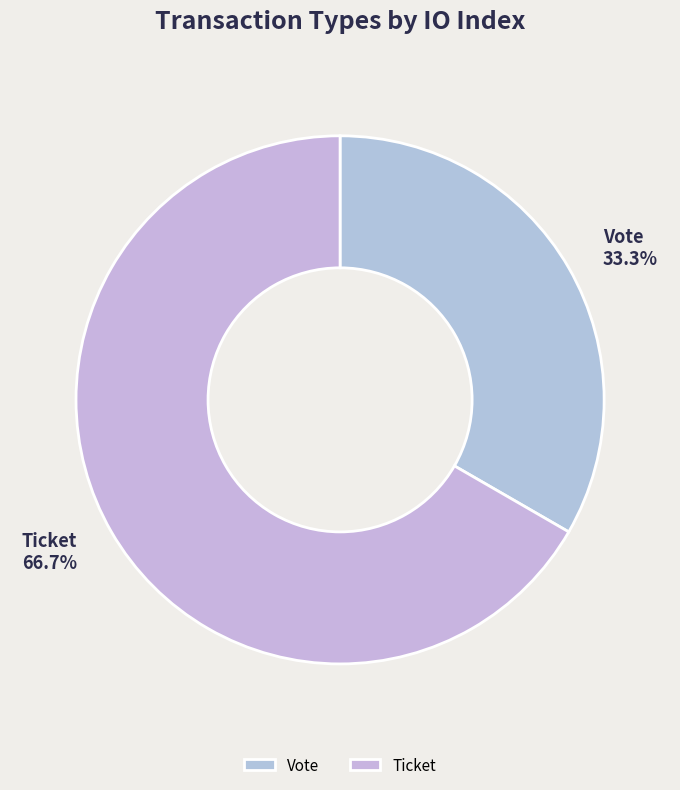

Combined, what portion of the pie is Vote and Ticket?

100.0%